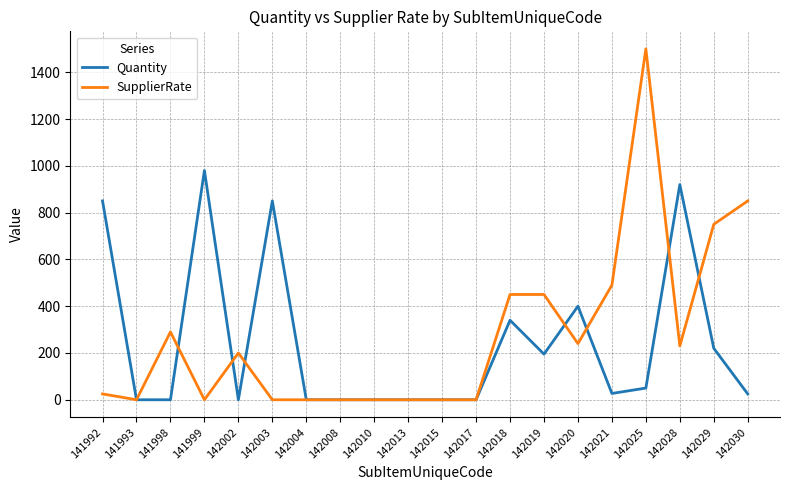

True or false: SupplierRate has a value of 0 at 142008.

True